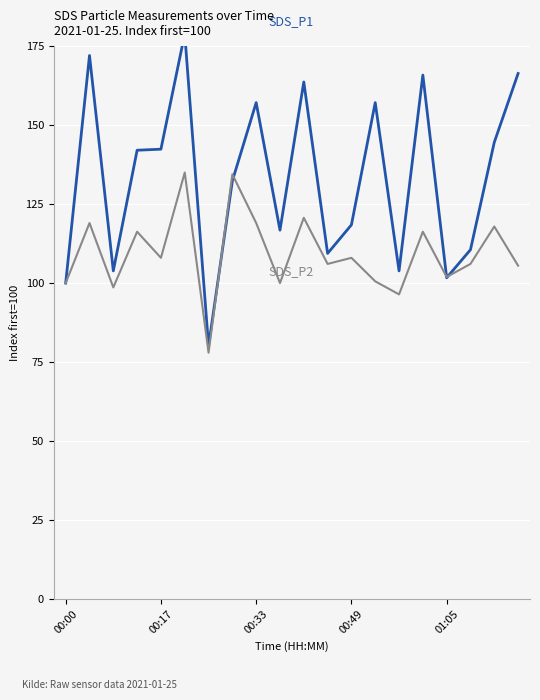

Rank the categories by SDS_P1 value from highest to lowest.

5, 00:17, 19, 15, 10, 8, 13, 18, 01:05, 00:49, 7, 12, 9, 17, 11, 00:33, 14, 16, 00:00, 6